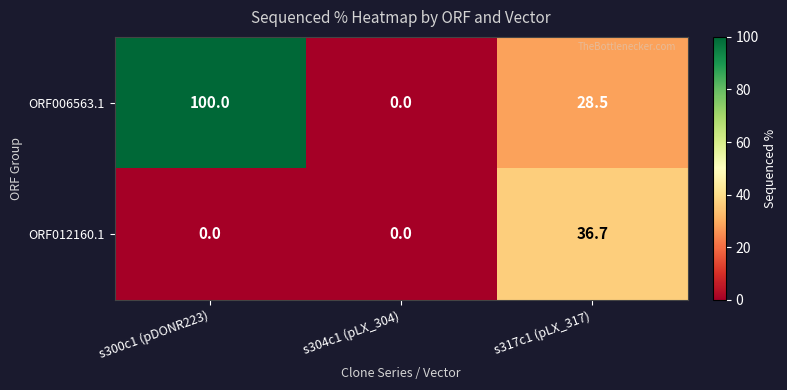

Which series has the largest total across all categories?

ORF006563.1